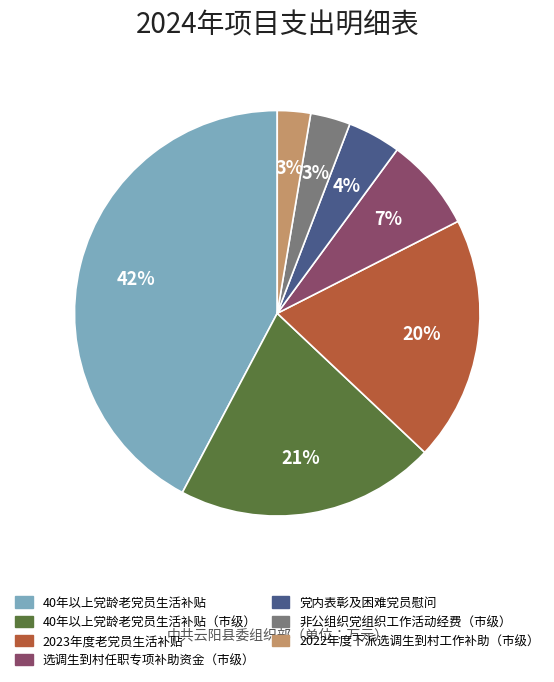

Between 40年以上党龄老党员生活补贴（市级） and 党内表彰及困难党员慰问, which is larger?

40年以上党龄老党员生活补贴（市级）